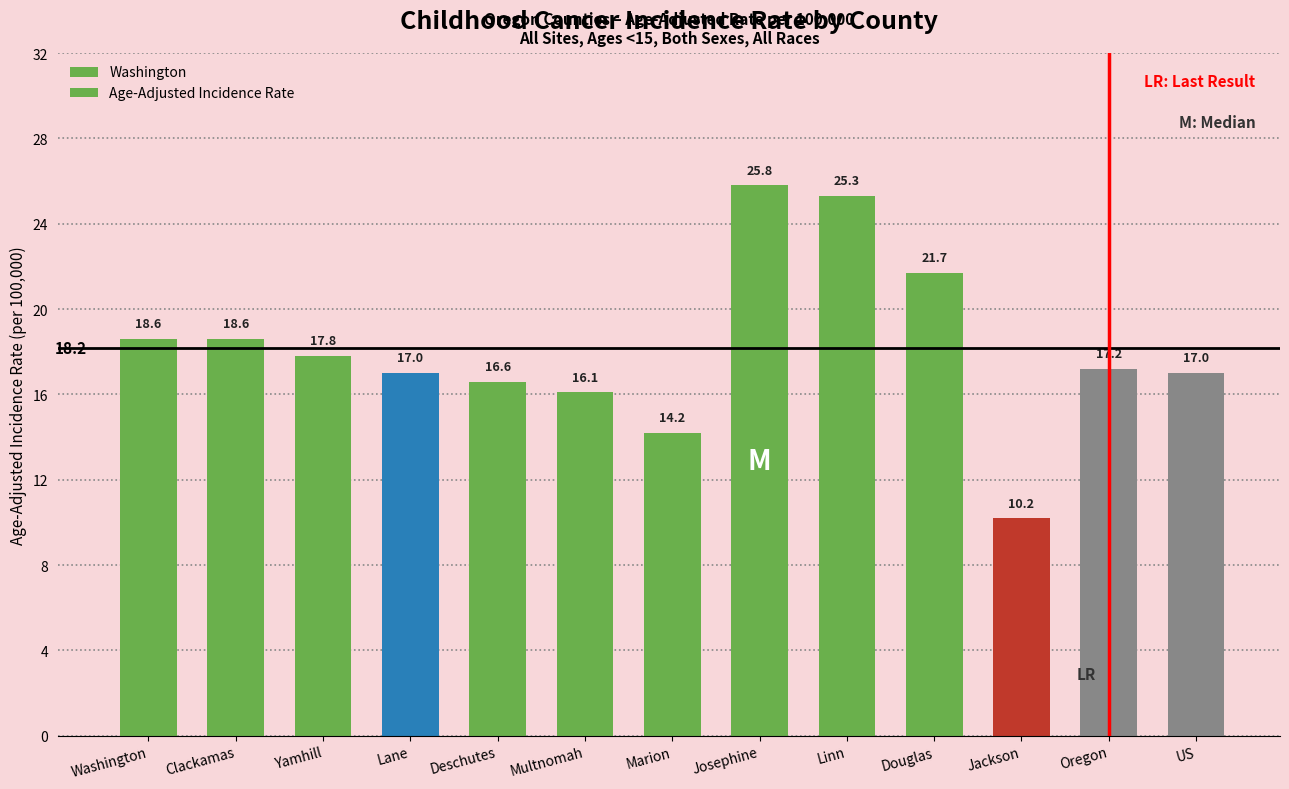

Does the chart contain any negative values?

No